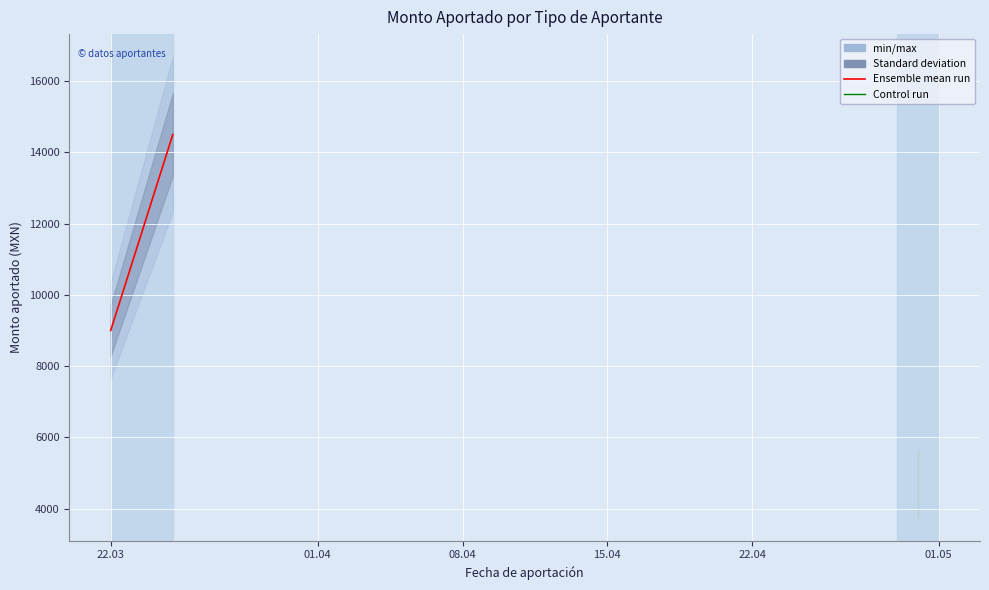

Reading left to right, transcribe all the data shown in this chart.

9000	14500